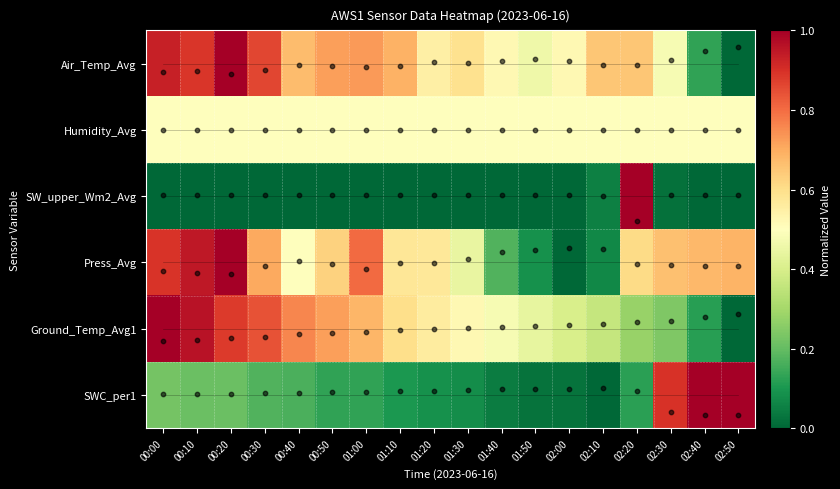

How many data points does each series have?

18